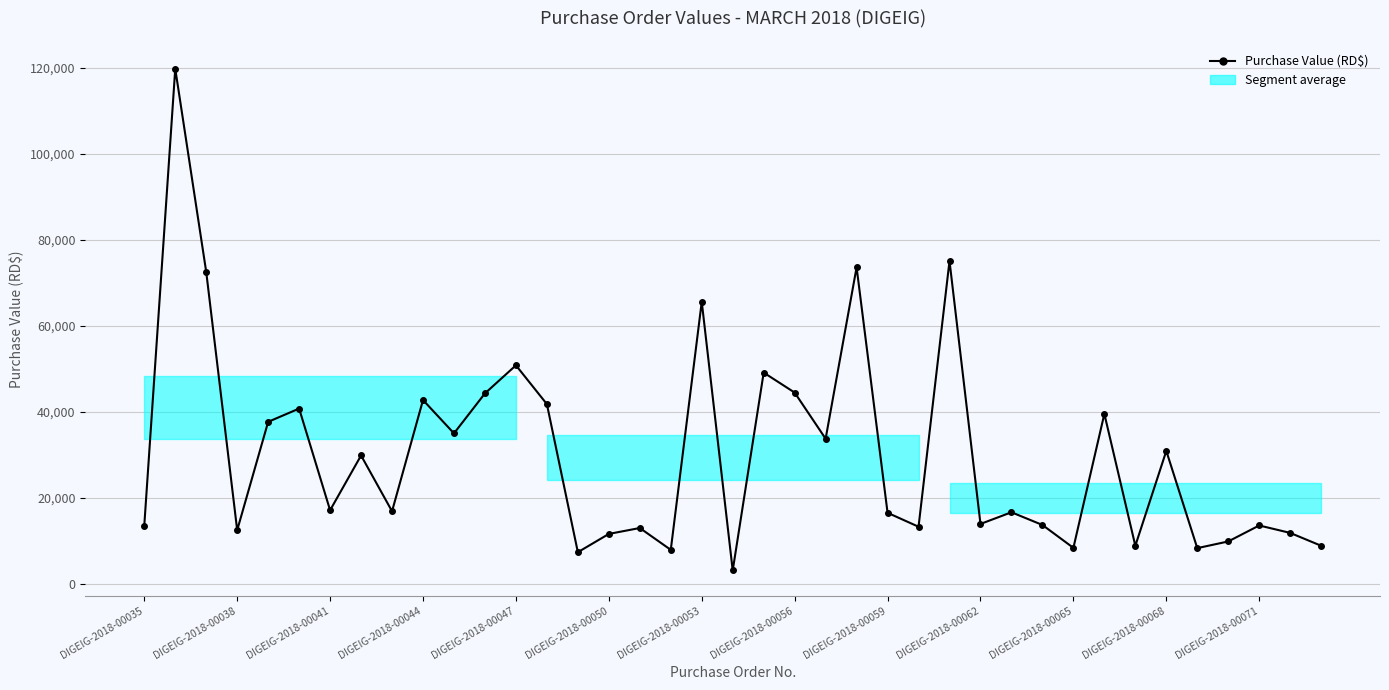

What is the value of the 30th point from the left?

13688.0